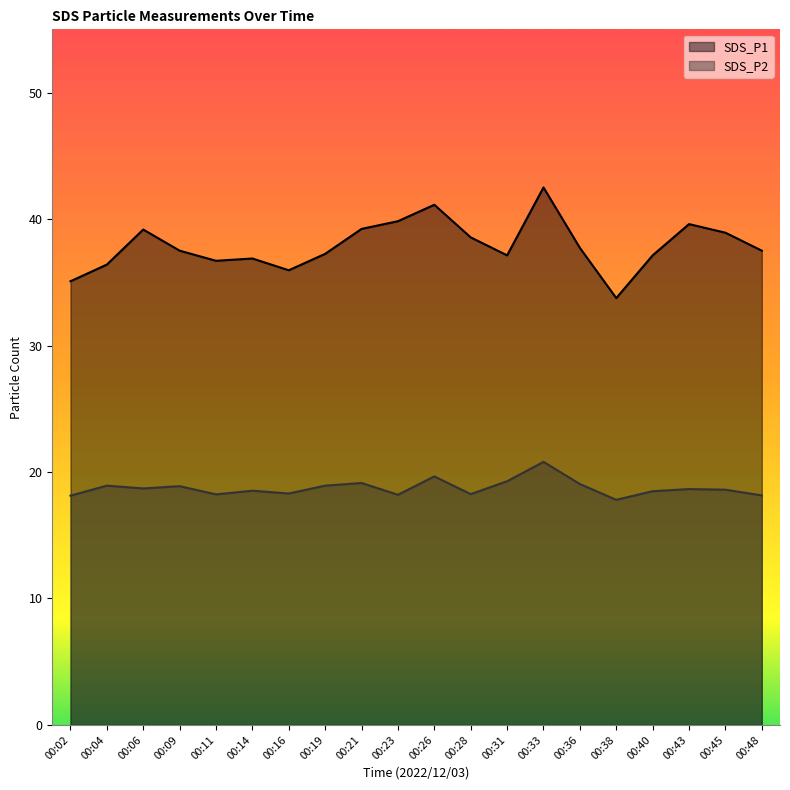

What are all the series names shown in the legend?

SDS_P1, SDS_P2